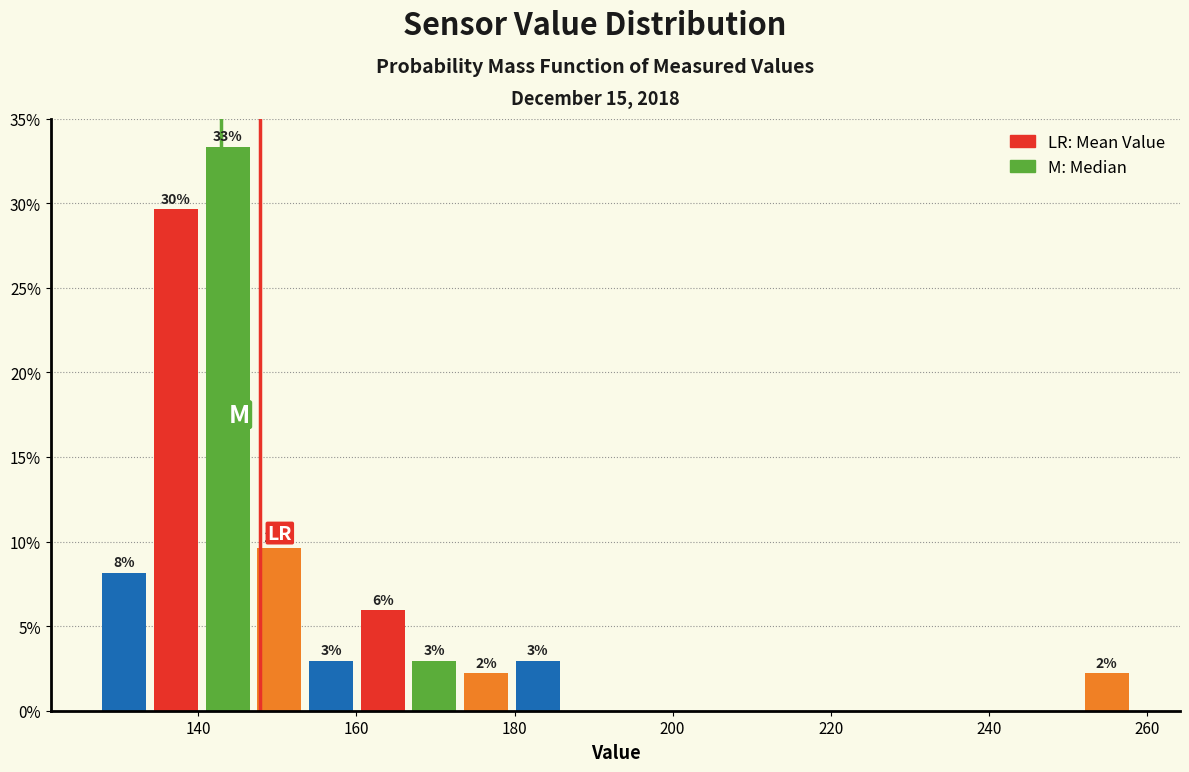

Around what value on the x-axis is the tallest bar? Give the approximate position of its centre, as read against the axis.

144